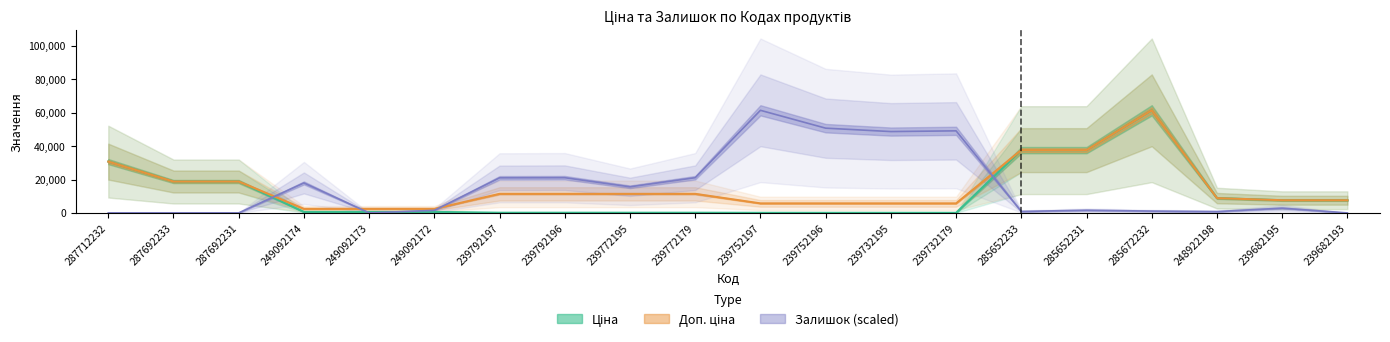

How many lines are shown in the chart?

3